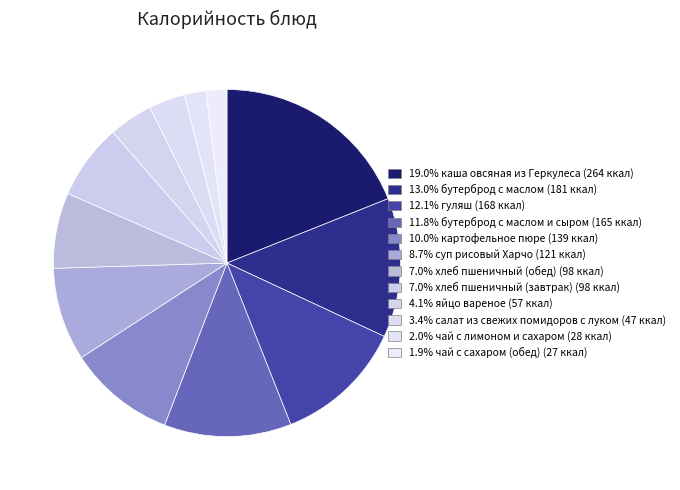

Which category has the biggest portion of the pie?

каша овсяная из Геркулеса